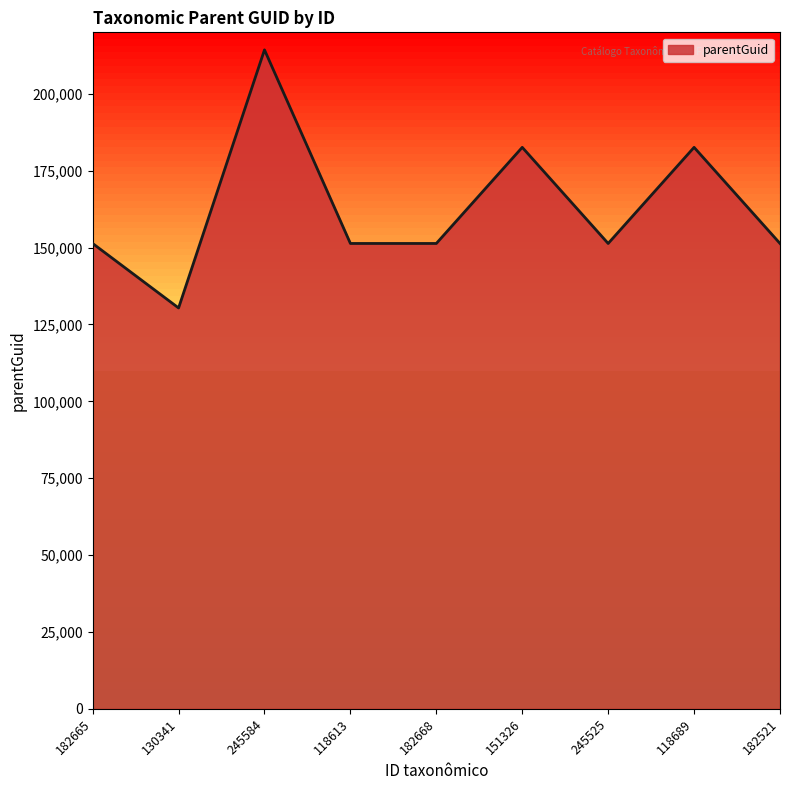

Approximately how many times larger is the value at 151326 compared to 118689?

1.0